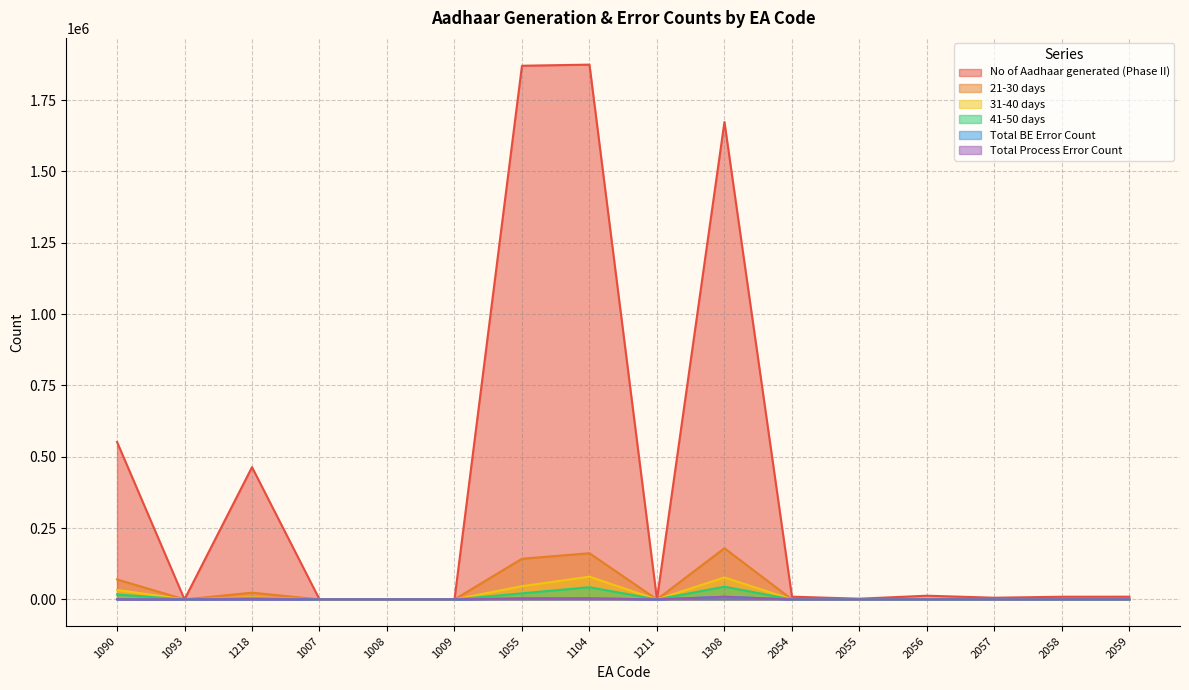

At which category is the sum across all series the highest?

1104